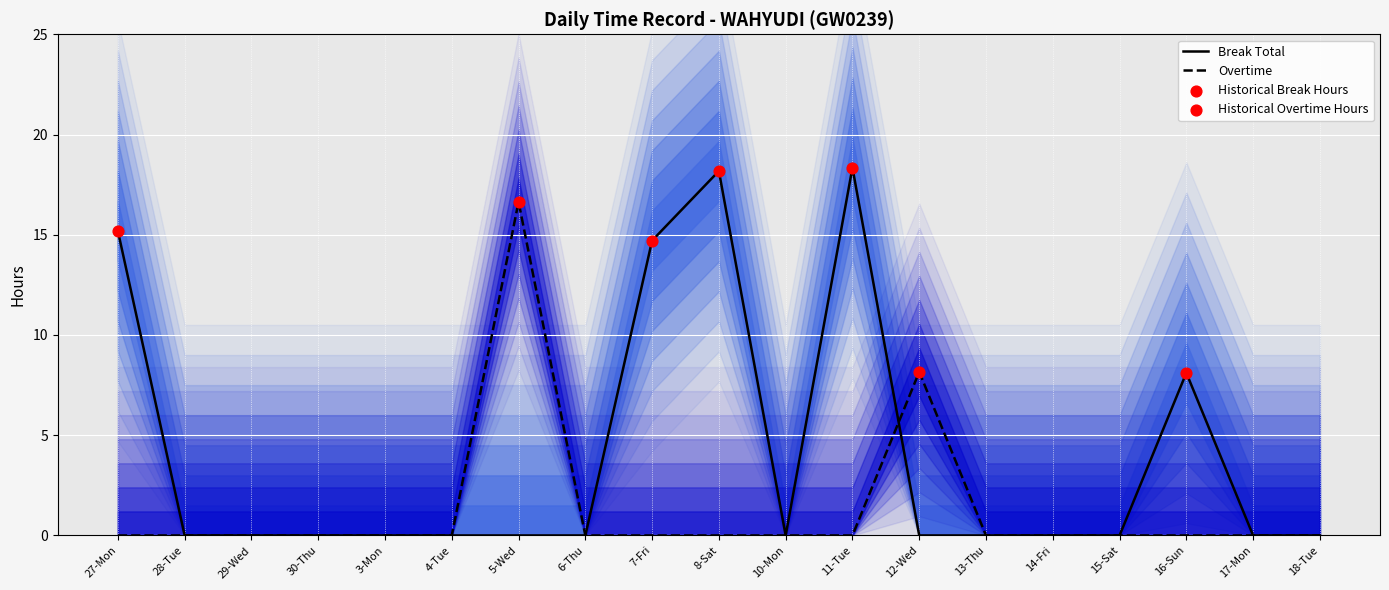

Which series has the widest spread of Y values?

Break Total